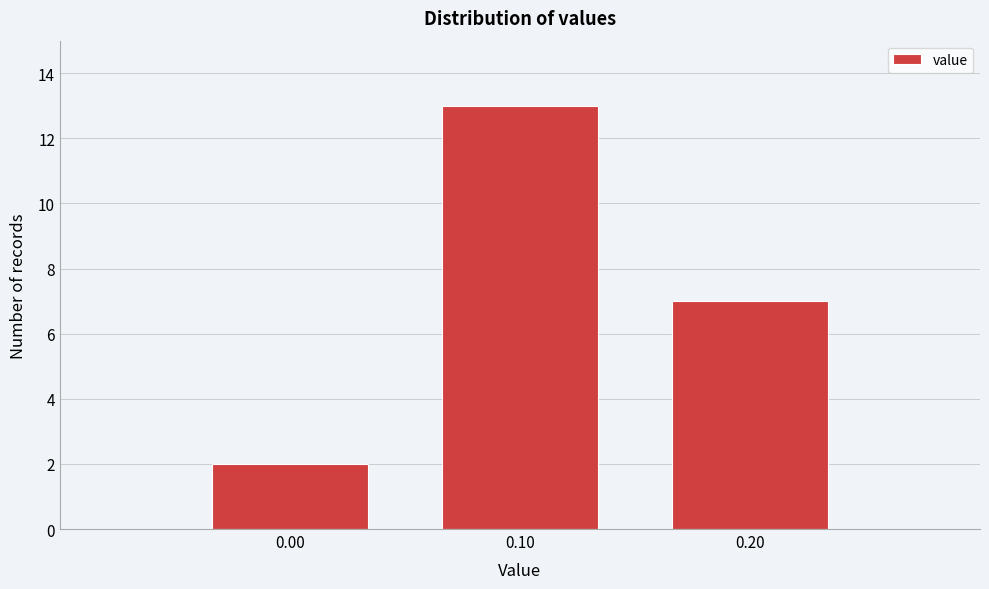

Reading left to right, transcribe this chart: for each bar, give the range it covers on the x-axis and its height. The values are not printed on the chart, so give them approximately, as read against the axis.

-0.05 to 0.05: 2
0.05 to 0.15: 13
0.15 to 0.25: 7